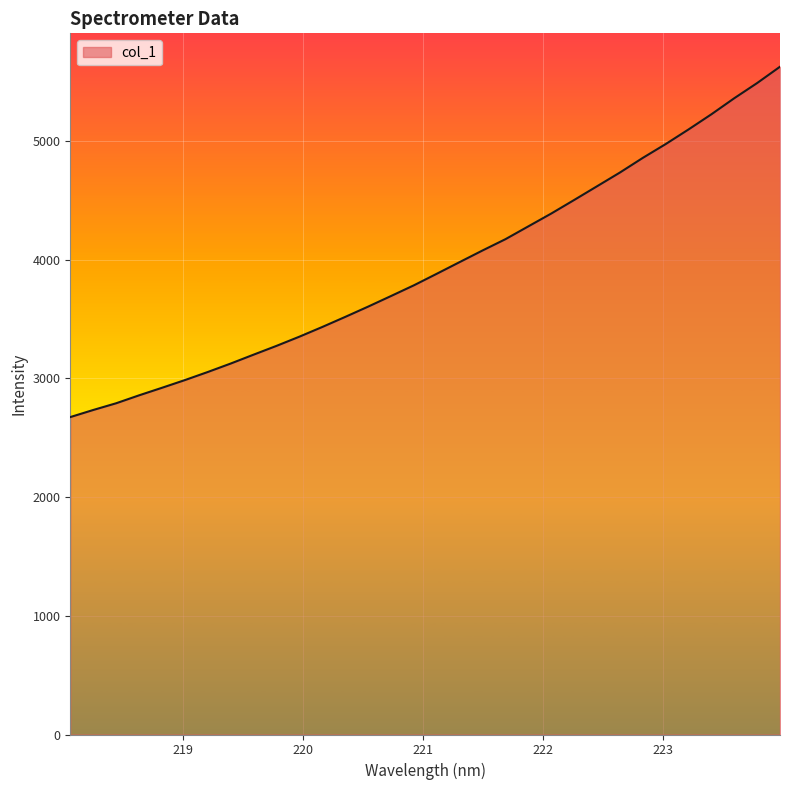

How many lines are shown in the chart?

1